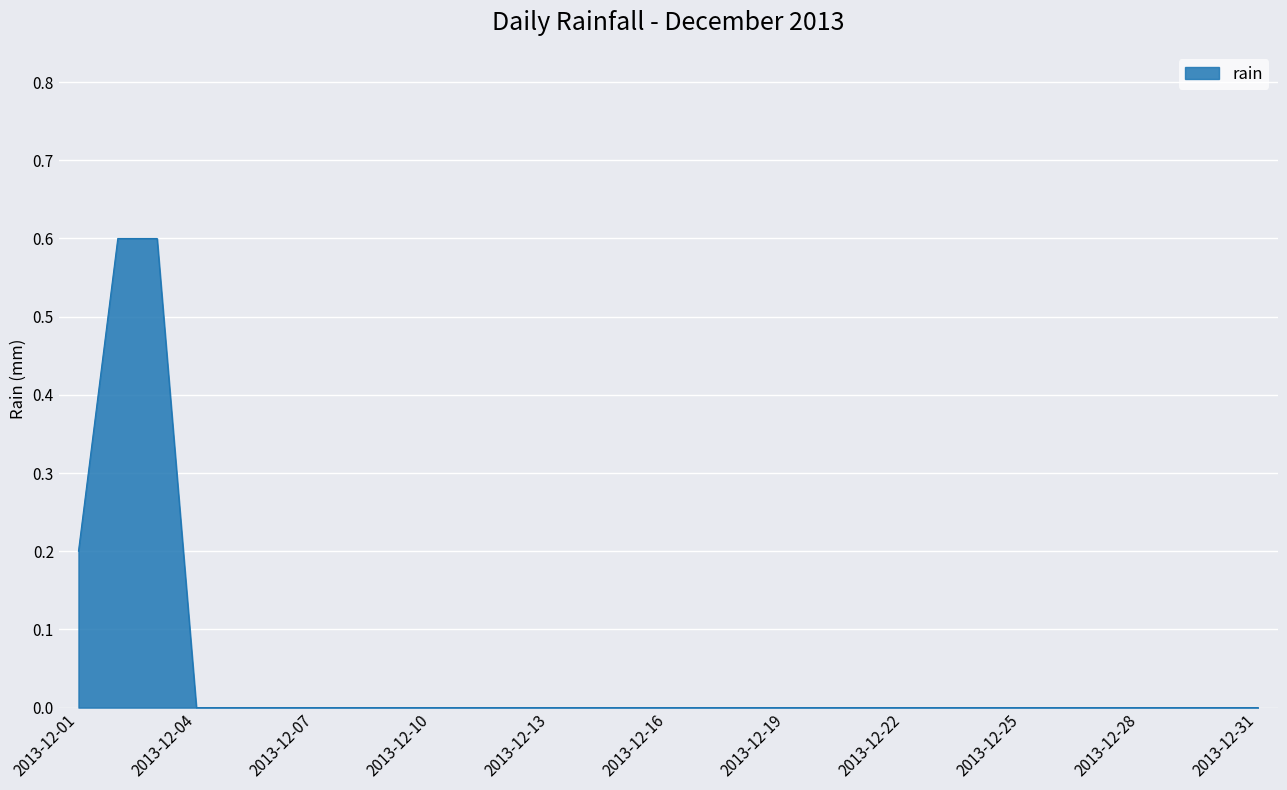

What is the difference between the maximum and minimum values?

0.6